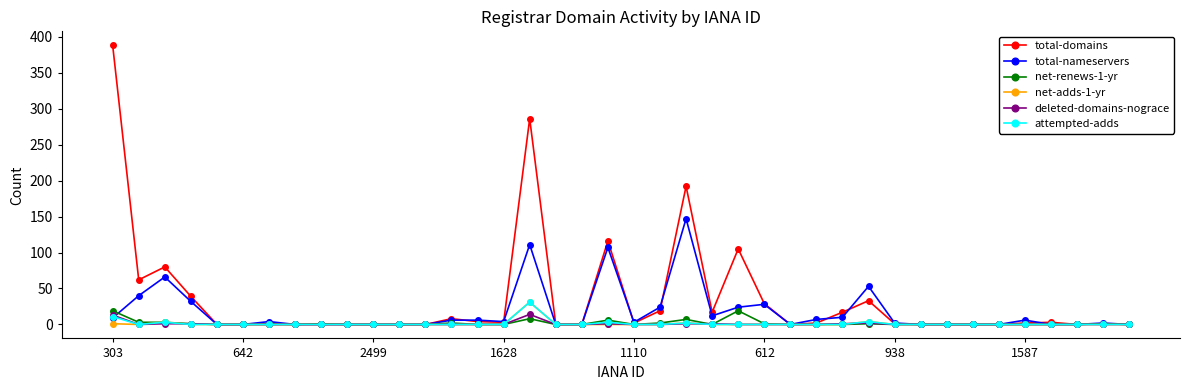

True or false: deleted-domains-nograce has more than 1 interior local peaks.

True